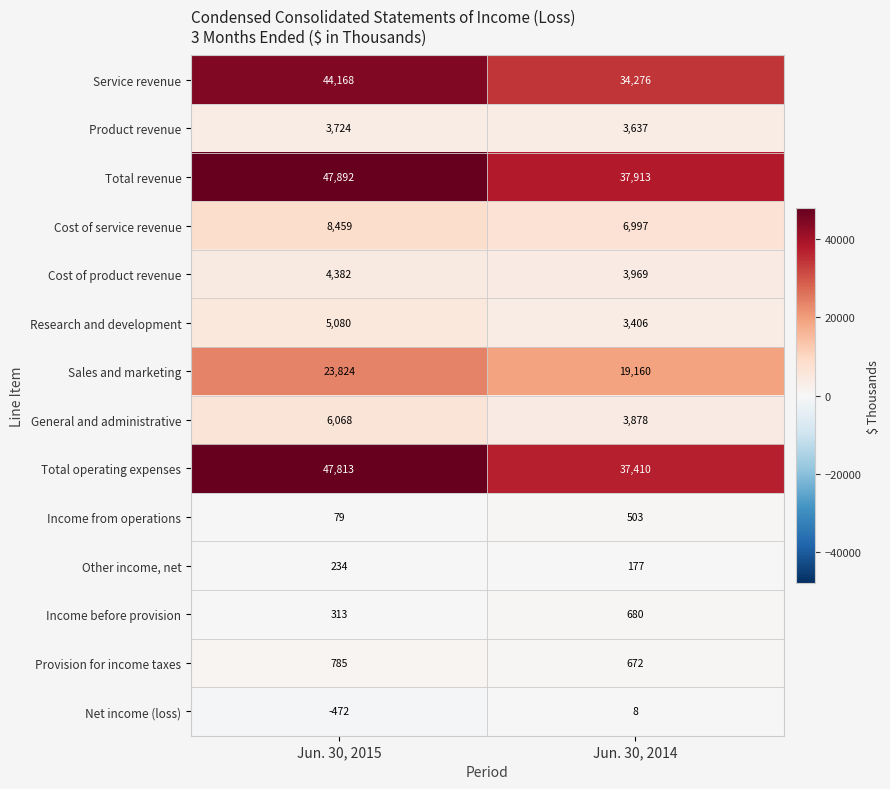

What is the total value across all series at Jun. 30, 2015?

192349